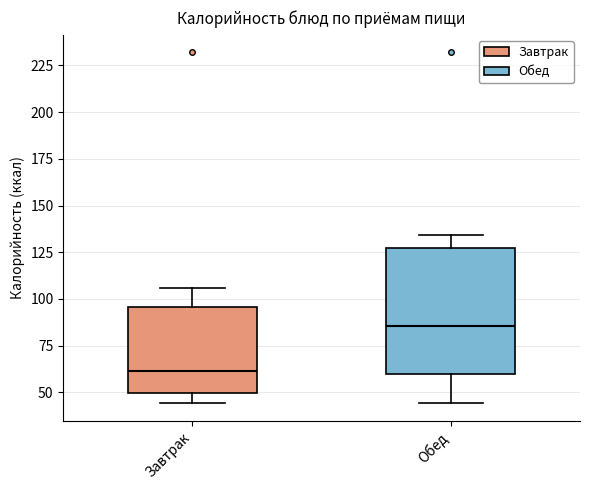

Which box's median line is the lowest?

Завтрак